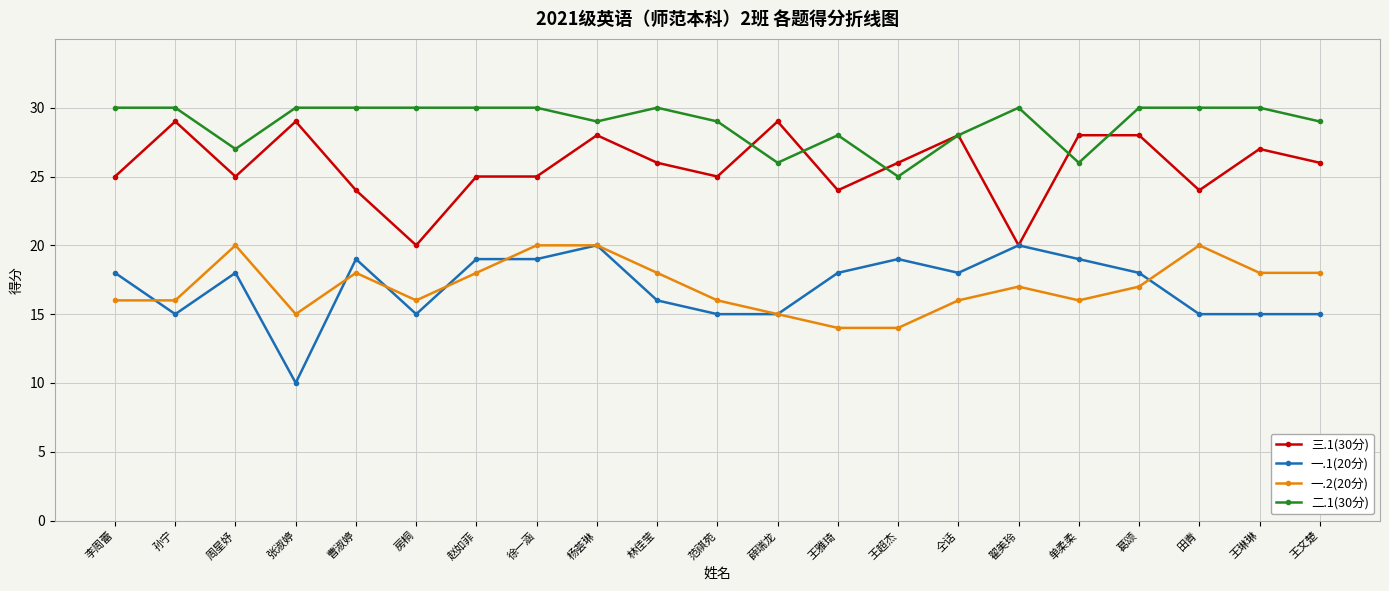

At which label does 一.1(20分) reach its minimum?

张淑婷